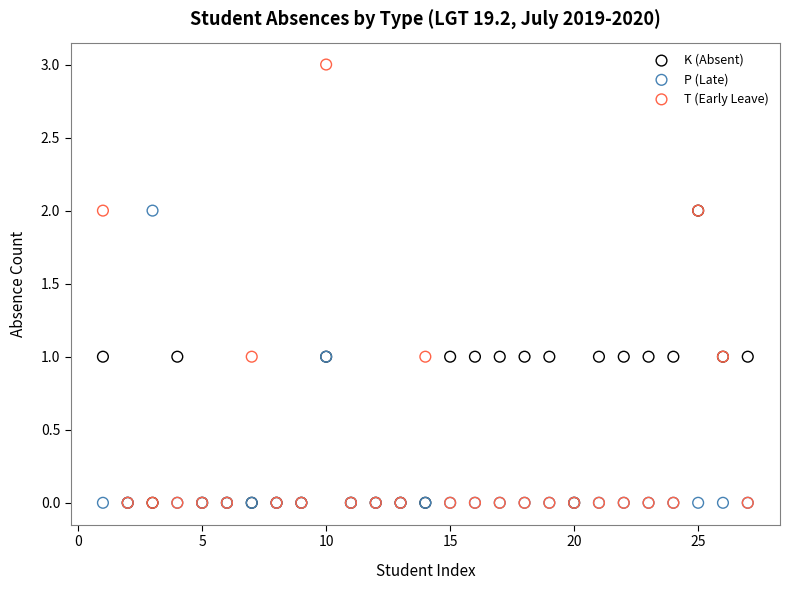

What are all the series names shown in the legend?

K (Absent), P (Late), T (Early Leave)